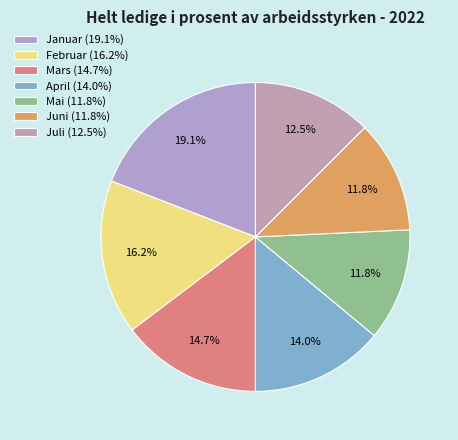

Count the number of slices in the pie.

7